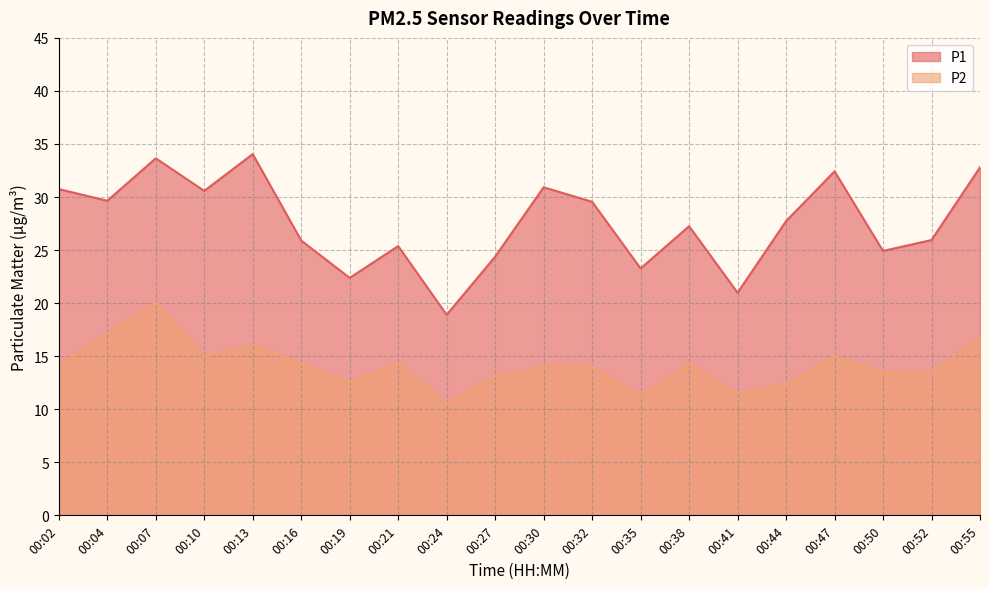

List the labels in order of P1 value, smallest first.

00:24, 00:41, 00:19, 00:35, 00:27, 00:50, 00:21, 00:16, 00:52, 00:38, 00:44, 00:32, 00:04, 00:10, 00:02, 00:30, 00:47, 00:55, 00:07, 00:13